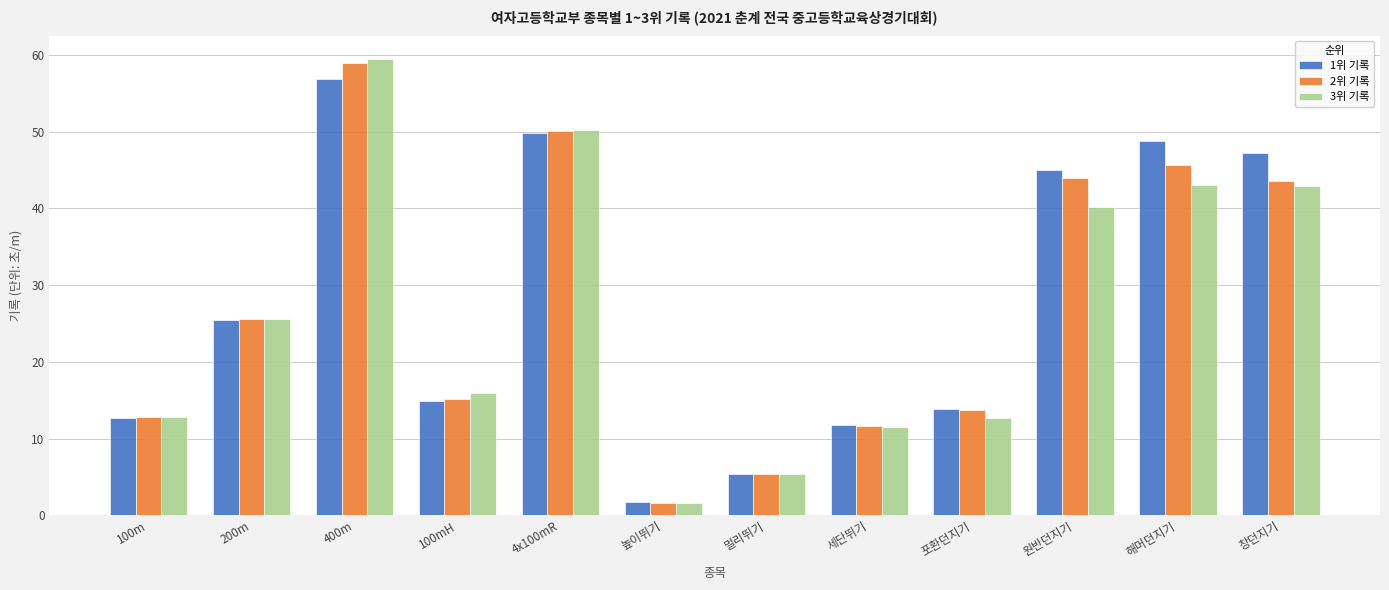

How many groups of bars are there?

12